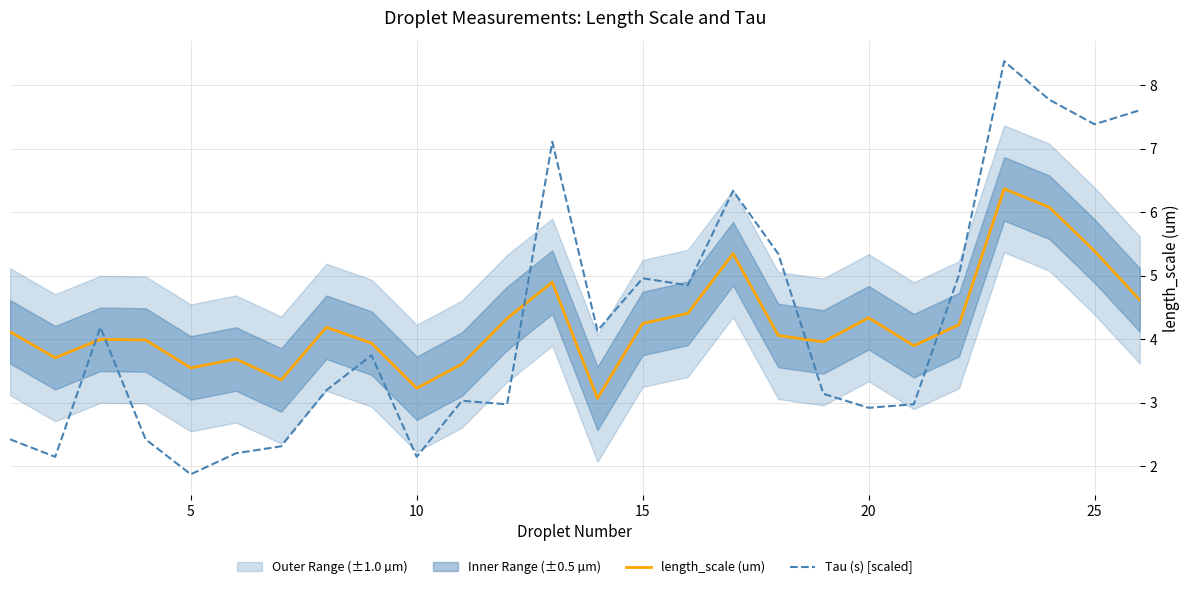

What is the difference between the maximum and minimum values in the length_scale (um) series?

3.3